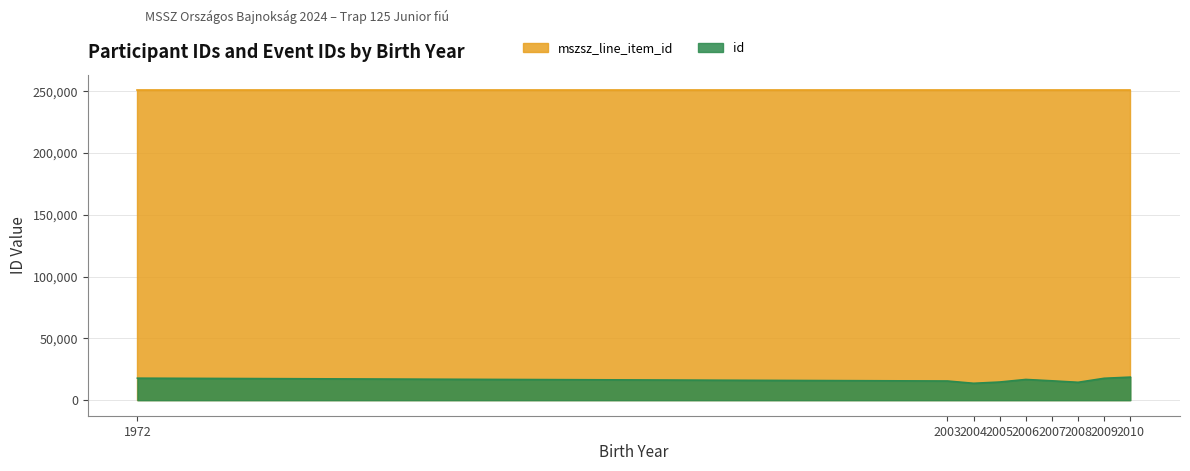

Which series changed the most between 2006 and 2004?

id